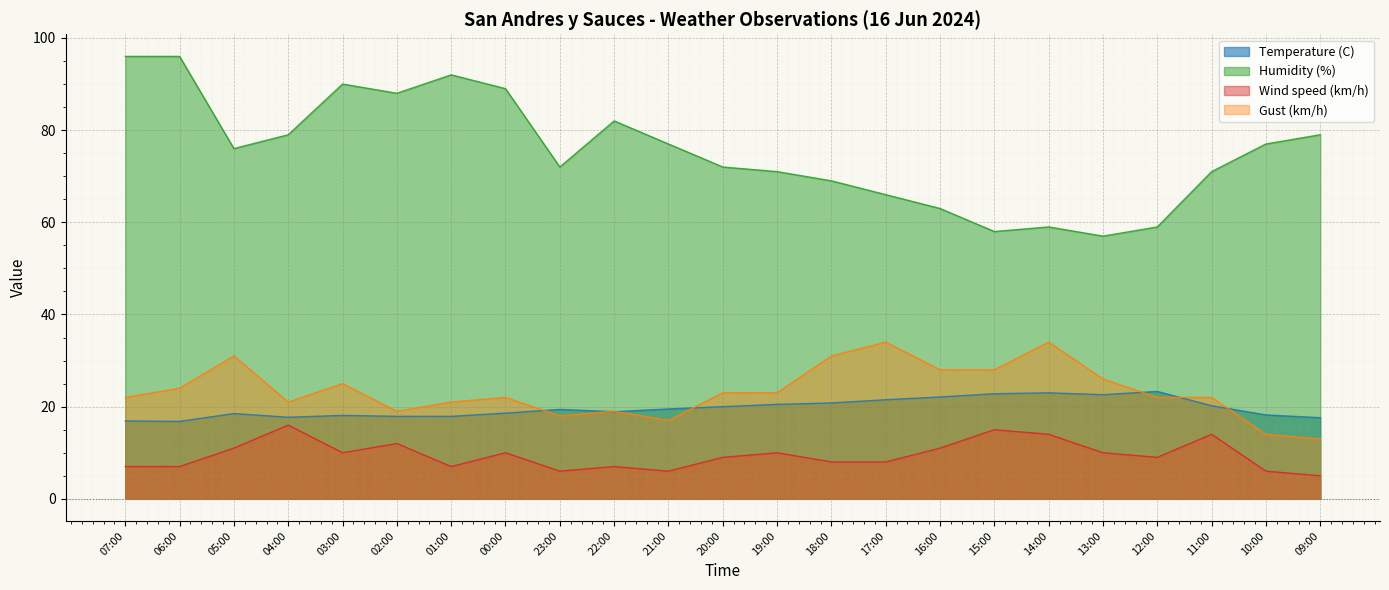

At which category is the sum across all series the highest?

06:00